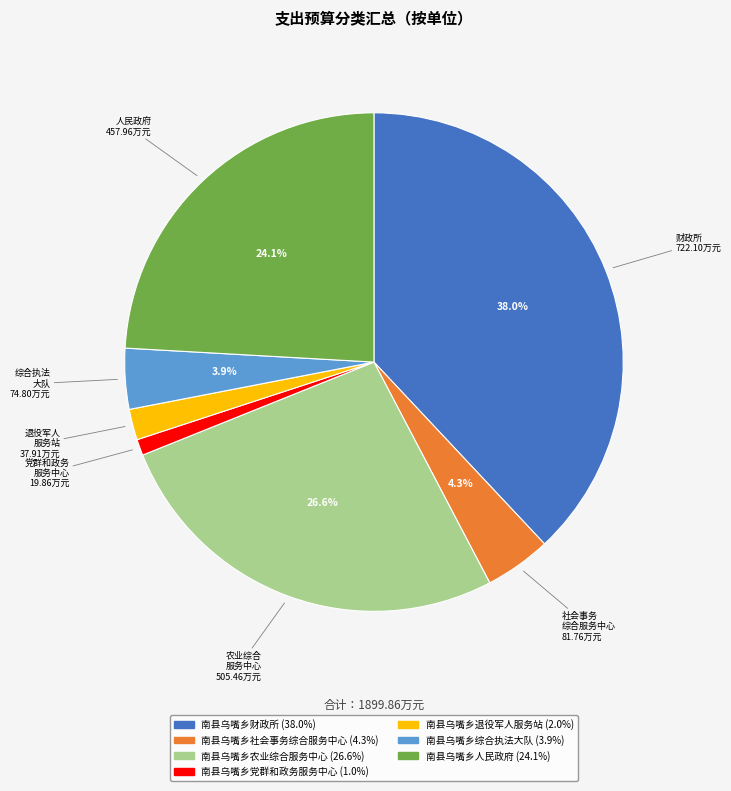

To the nearest percent, what is the difference between the largest and smallest slice percentages?

37%